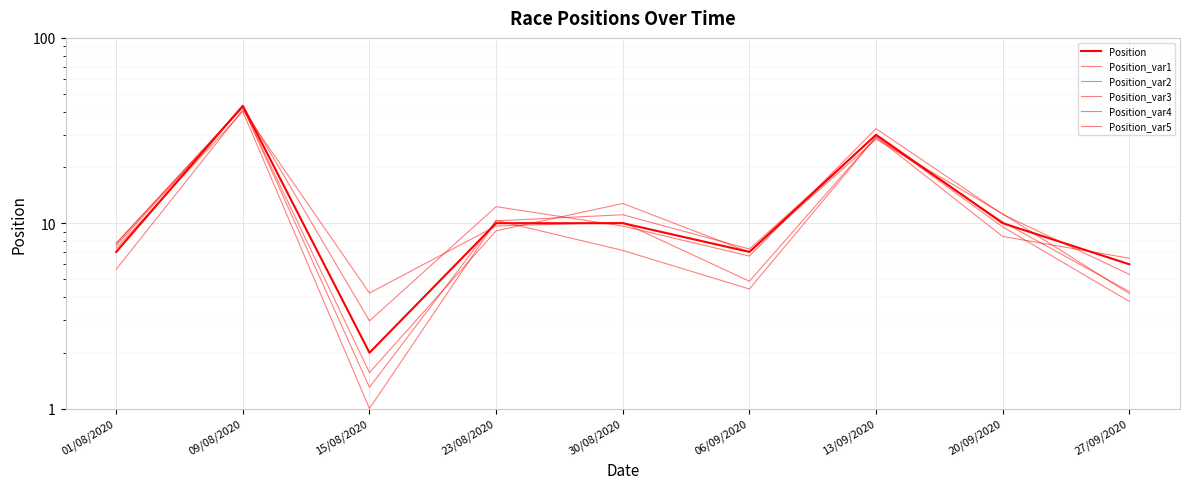

What is the total value across all series at 30/08/2020?

60.8